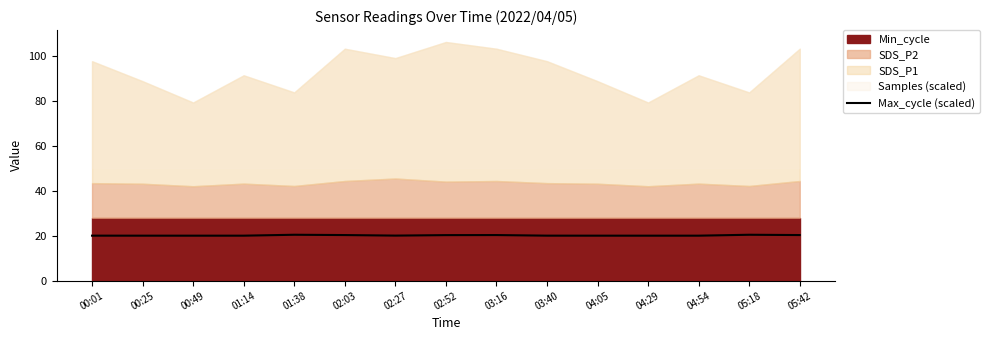

Is it true that the value at 02:52 is 20.3?

True